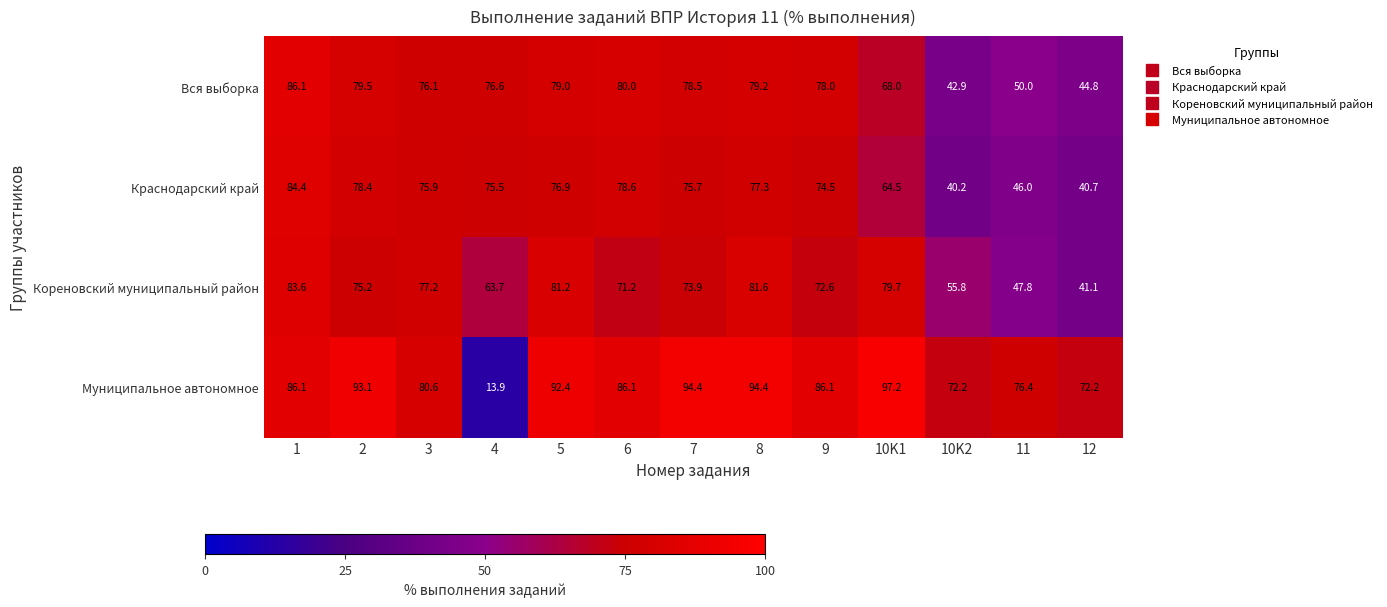

At 5, list the series in order from smallest to largest.

Краснодарский край, Вся выборка, Кореновский муниципальный район, Муниципальное автономное